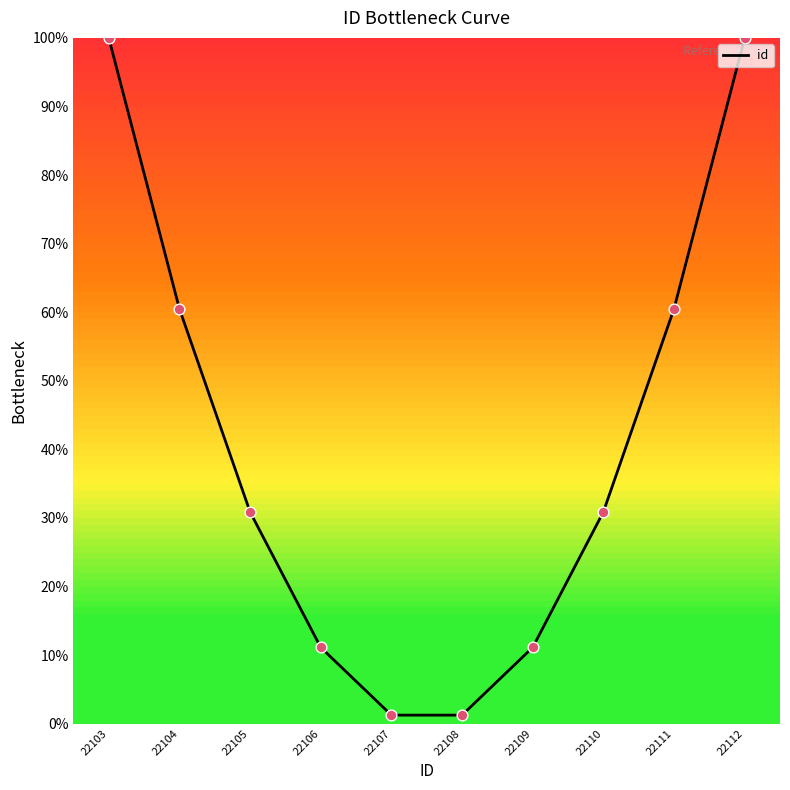

What is the change in value from 22104 to 22106?

-49.4